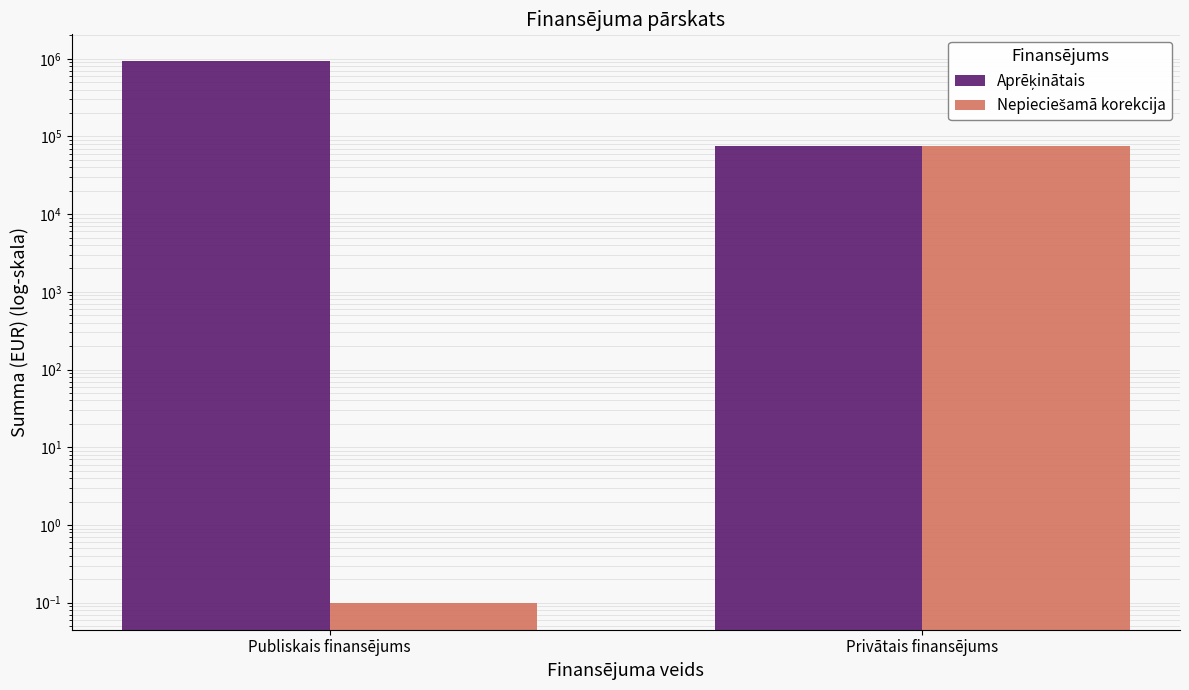

How many values in the Aprēķinātais series are below 925197?

1